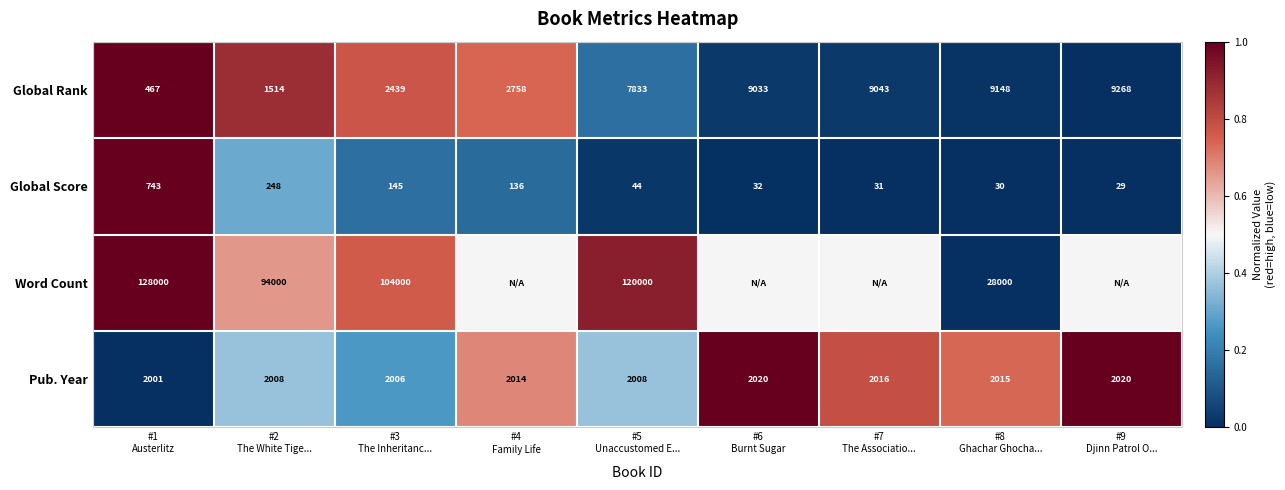

What is the sum of all Global Score values?

1438.0